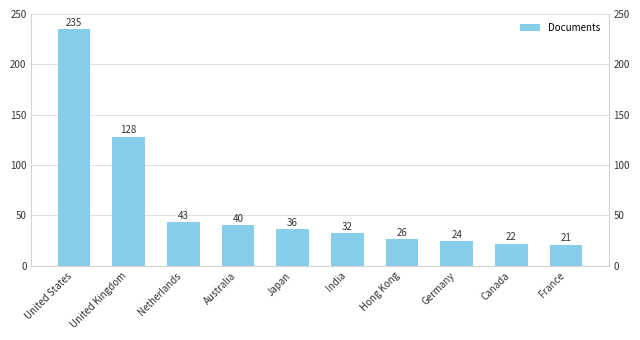

At which category does the chart reach its minimum across all series?

France